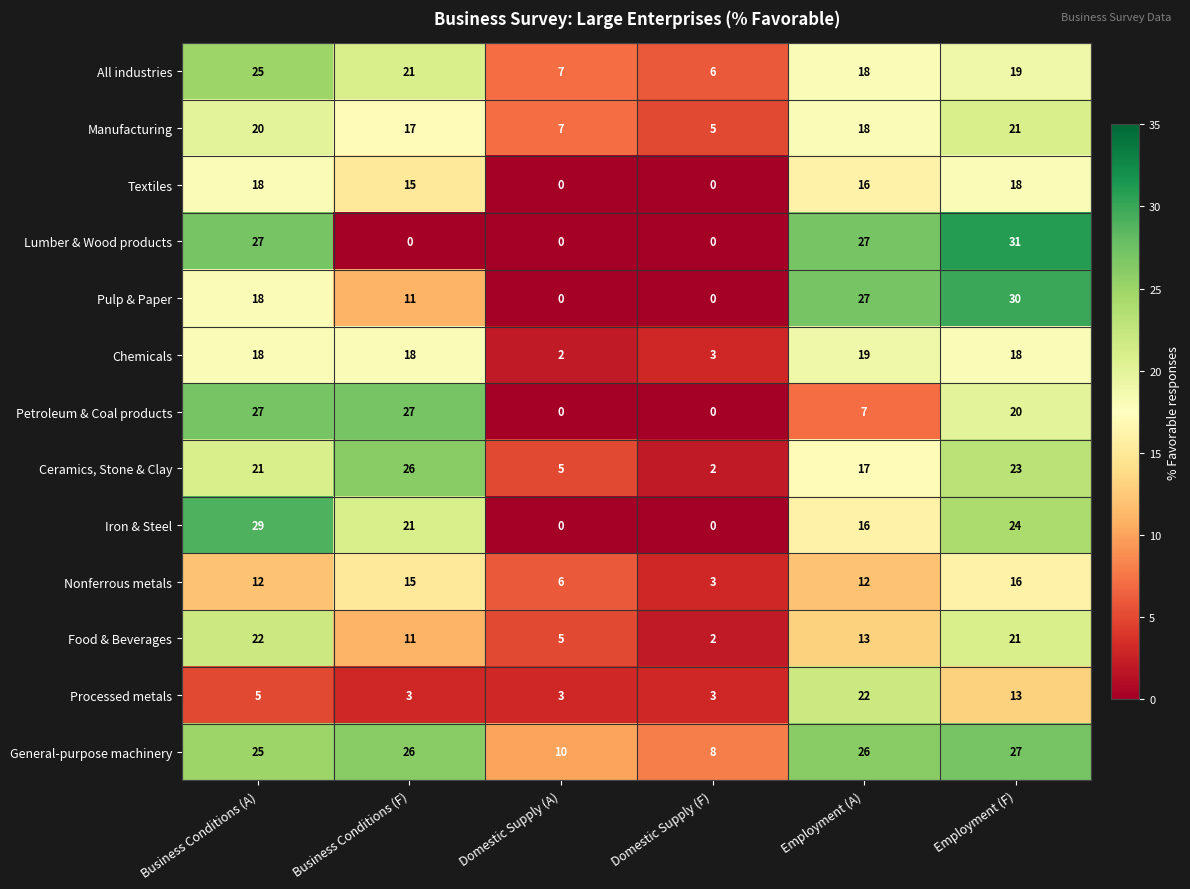

What is the minimum value for All industries?

6